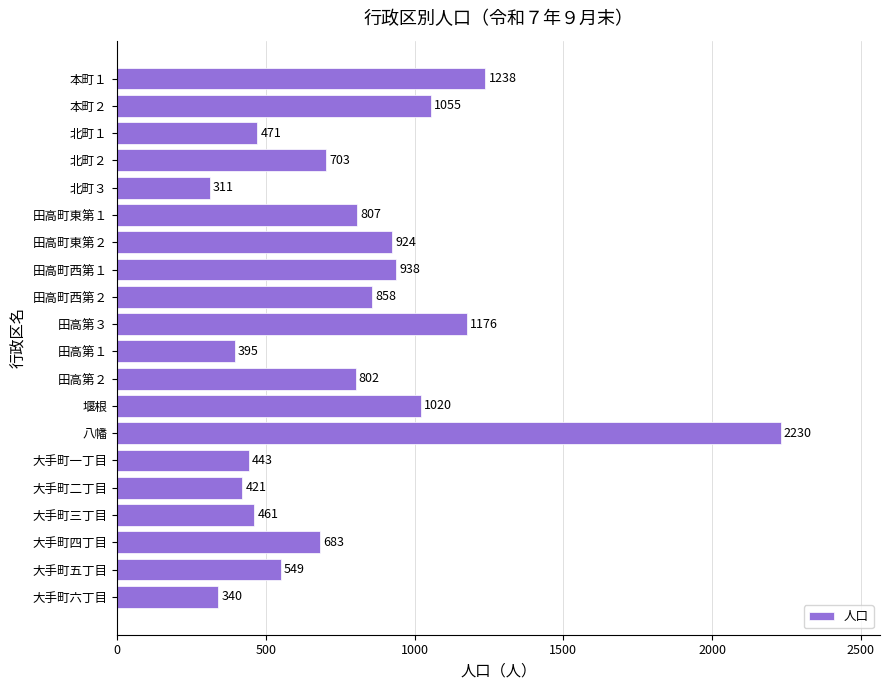

What is the average value?

791